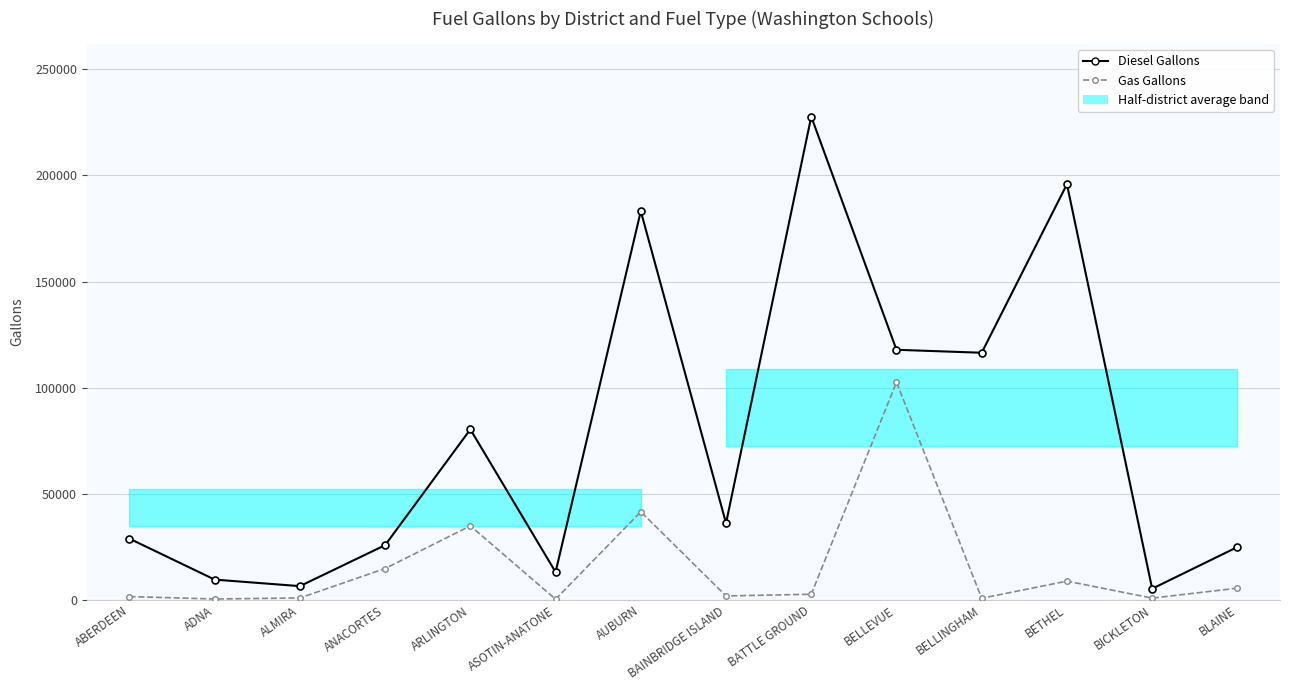

What is the difference between the second highest and second lowest values in the Diesel Gallons series?

189387